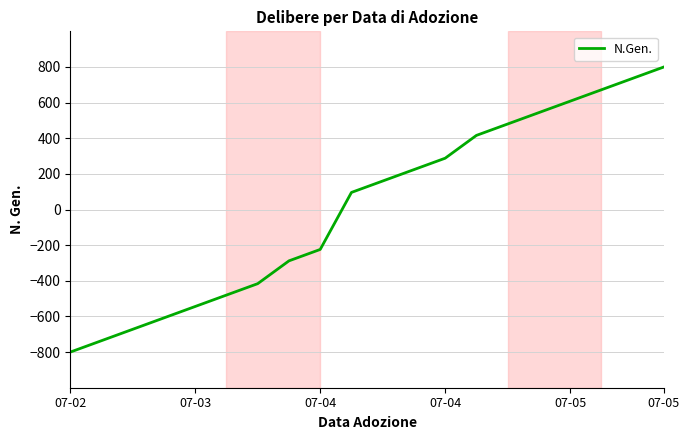

What is the maximum value shown in the chart?

800.0